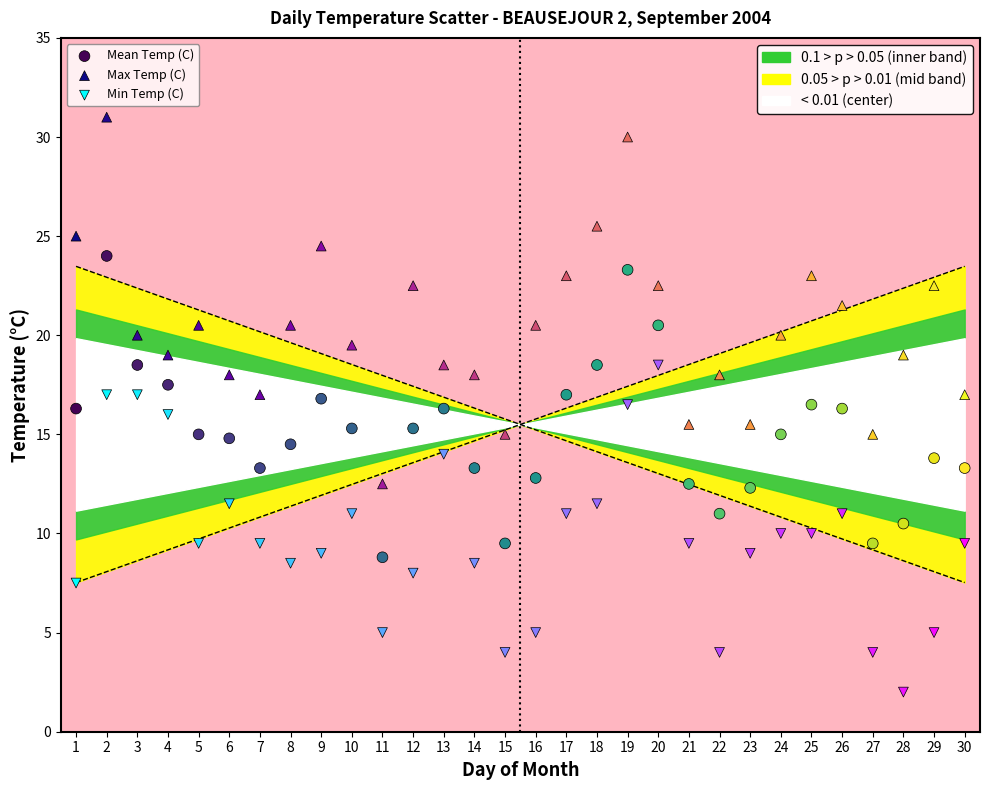

Which series reaches the minimum Y coordinate?

Min Temp (C)